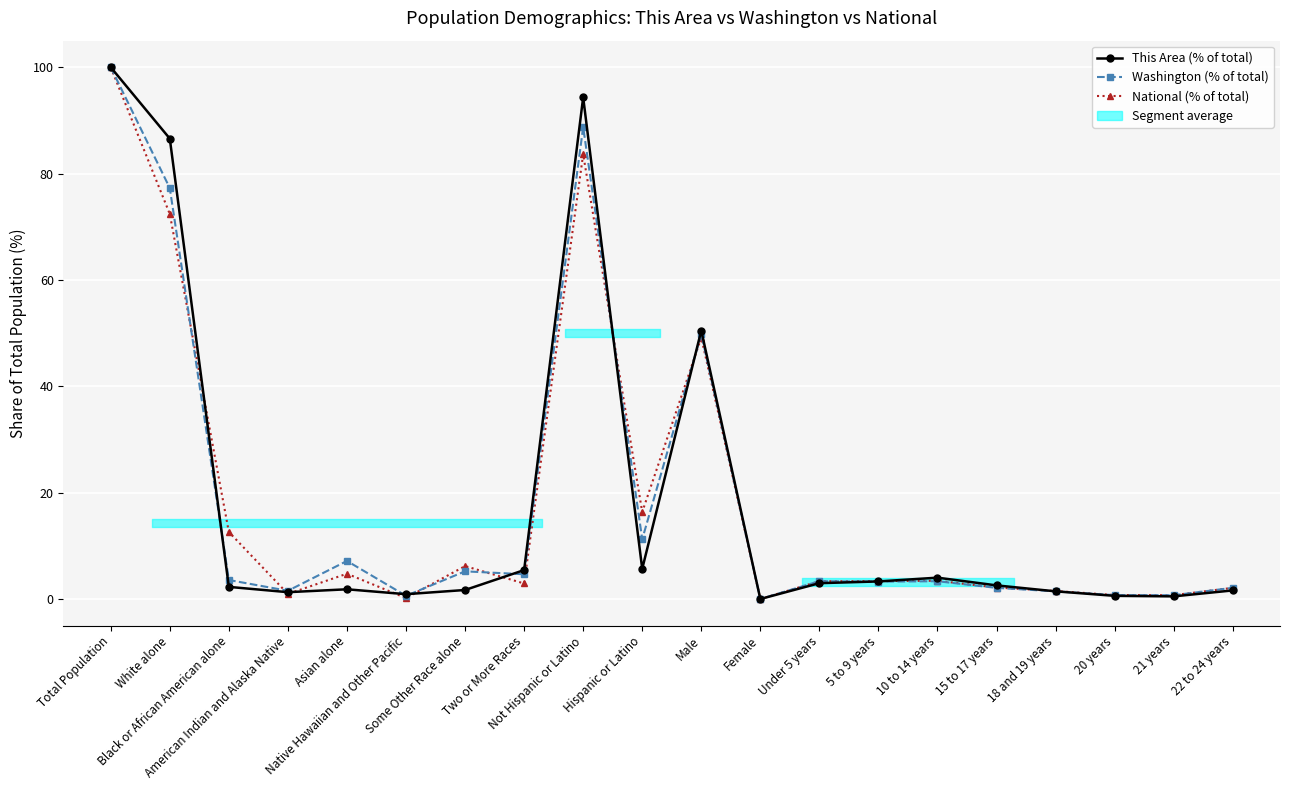

What is the sum of the This Area (% of total) values at American Indian and Alaska Native and 15 to 17 years?

3.8